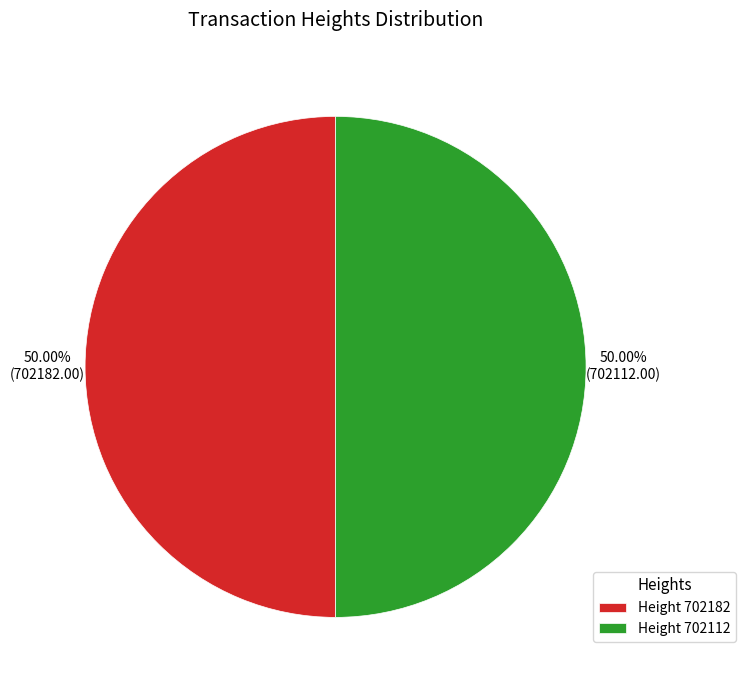

Count the number of slices in the pie.

2